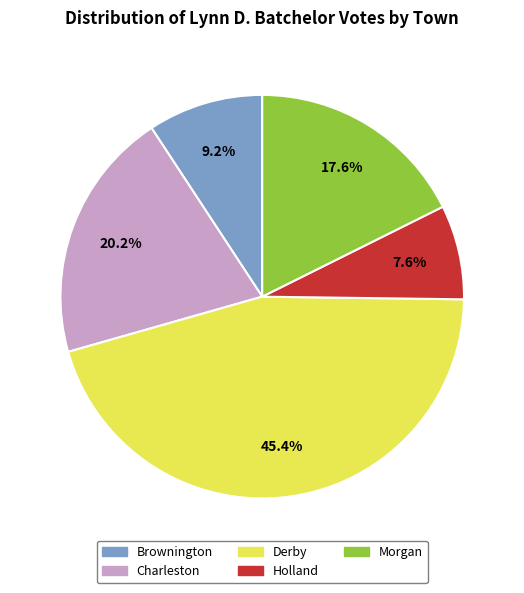

Do Charleston and Holland together represent more than half of the pie?

No